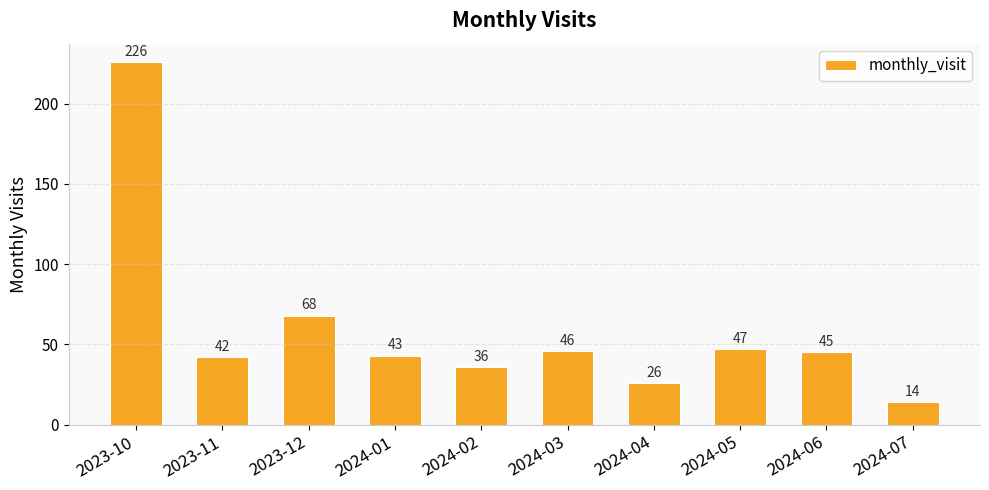

Is it true that the value at 2024-05 is 23?

False